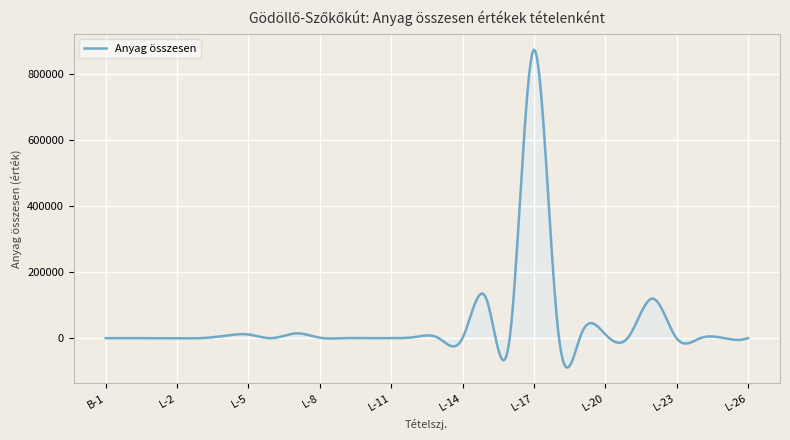

What is the greatest value displayed?

875000.0